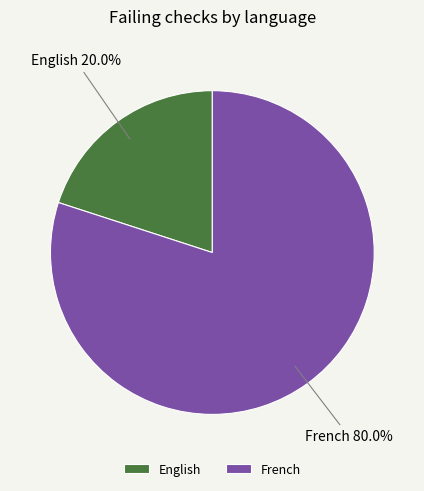

Between English and French, which is larger?

French